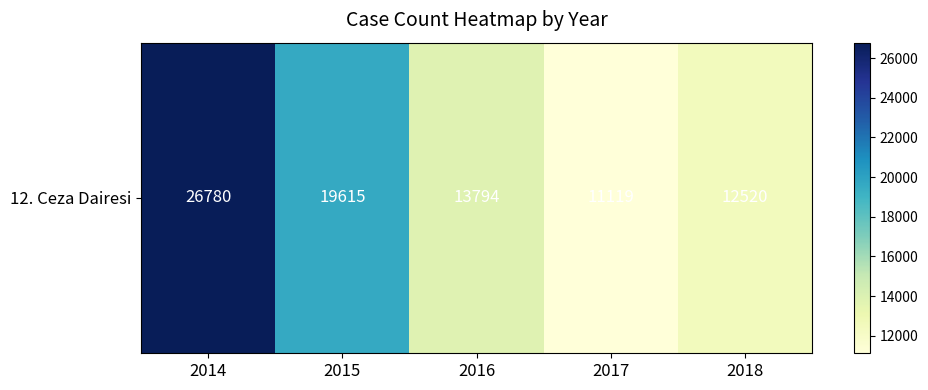

List the labels in order of value, largest first.

2014, 2015, 2016, 2018, 2017